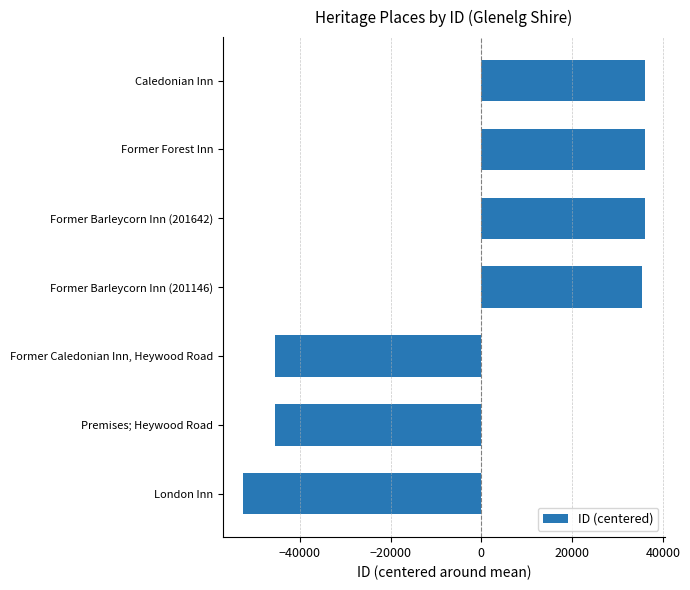

What is the difference between the maximum and minimum values?

88468.0